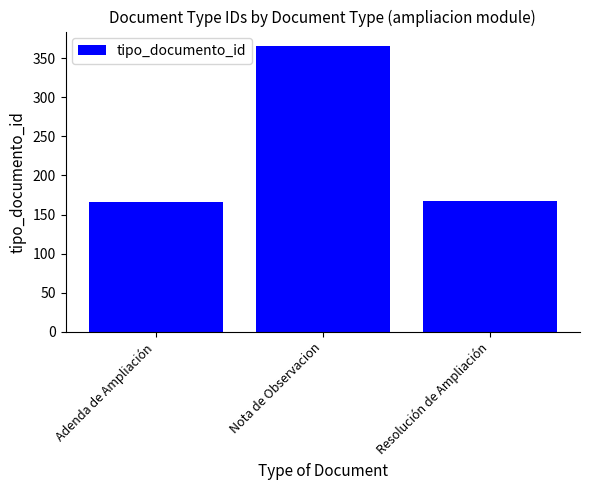

What is the difference between the values at Adenda de Ampliación and Resolución de Ampliación?

1